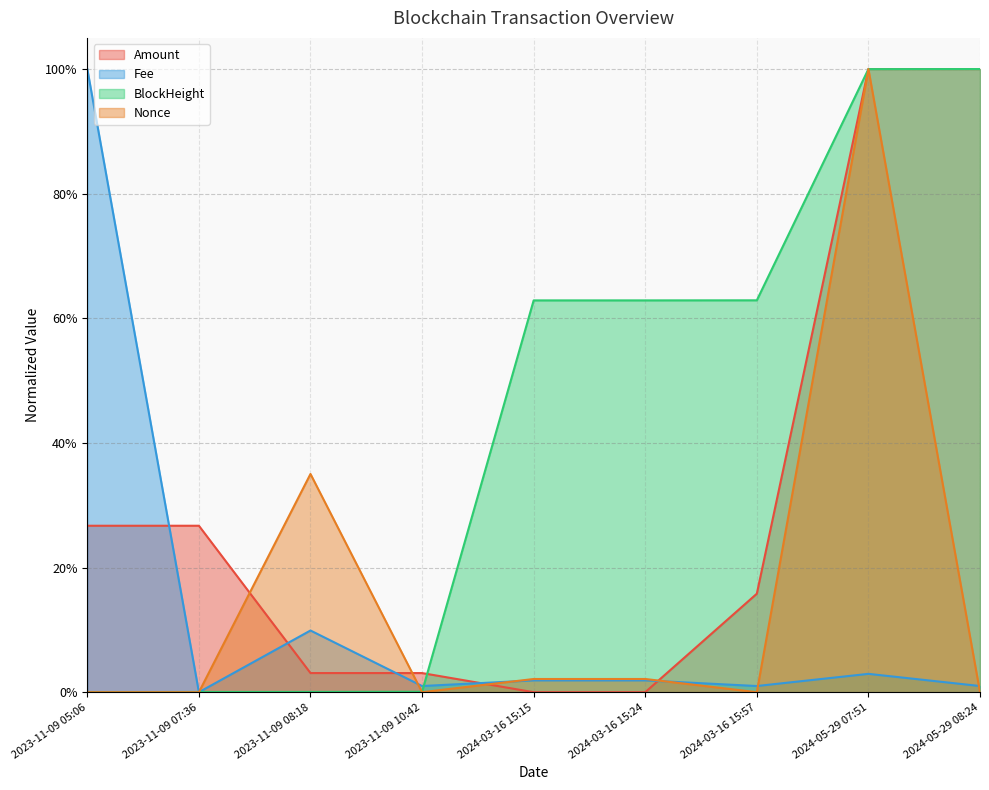

Which series has the largest total across all categories?

BlockHeight